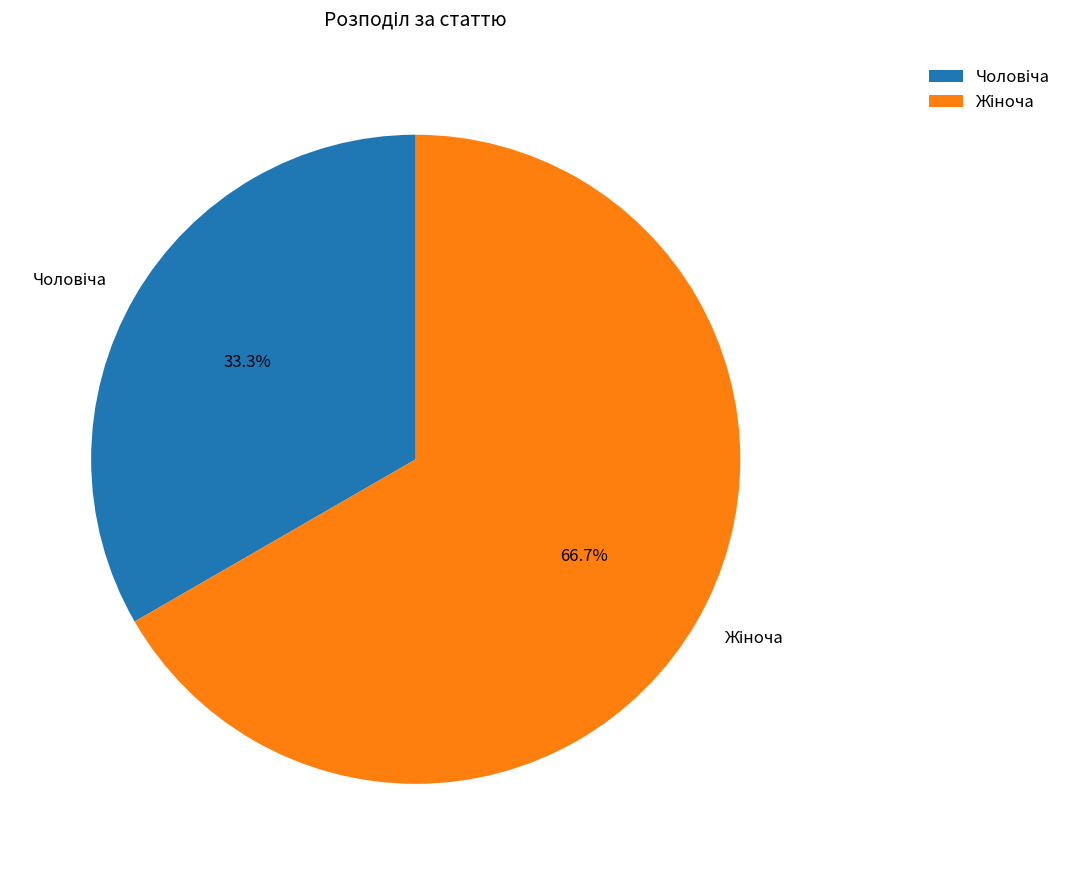

Is there a majority slice in this chart?

Yes